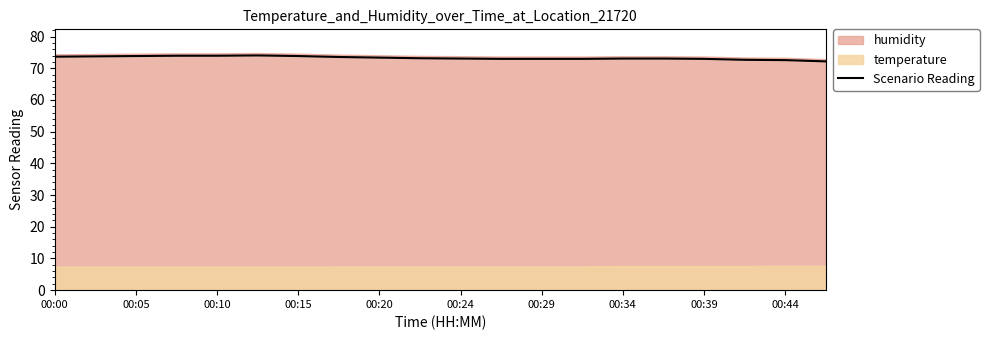

True or false: Scenario Reading has a value of 74.0 at 00:10.

True